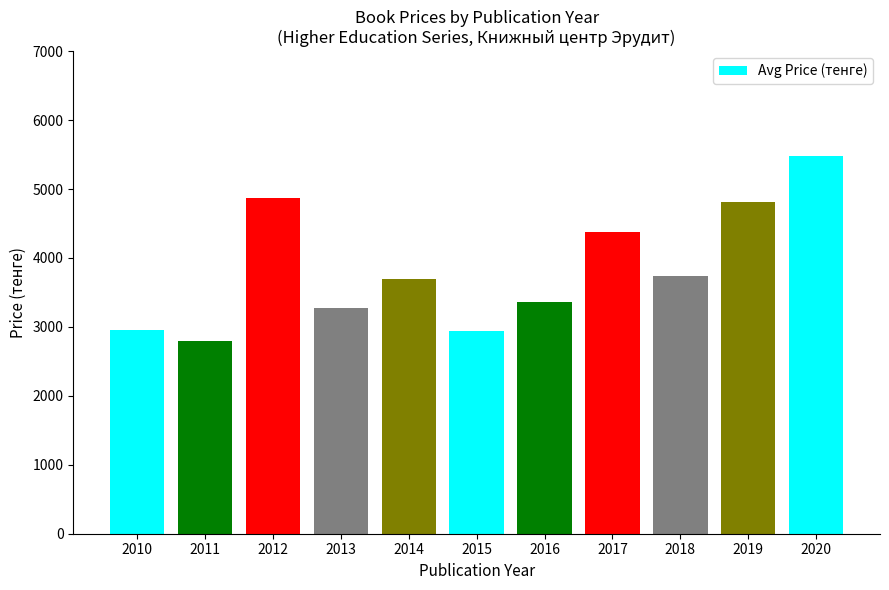

What is the maximum value shown in the chart?

5480